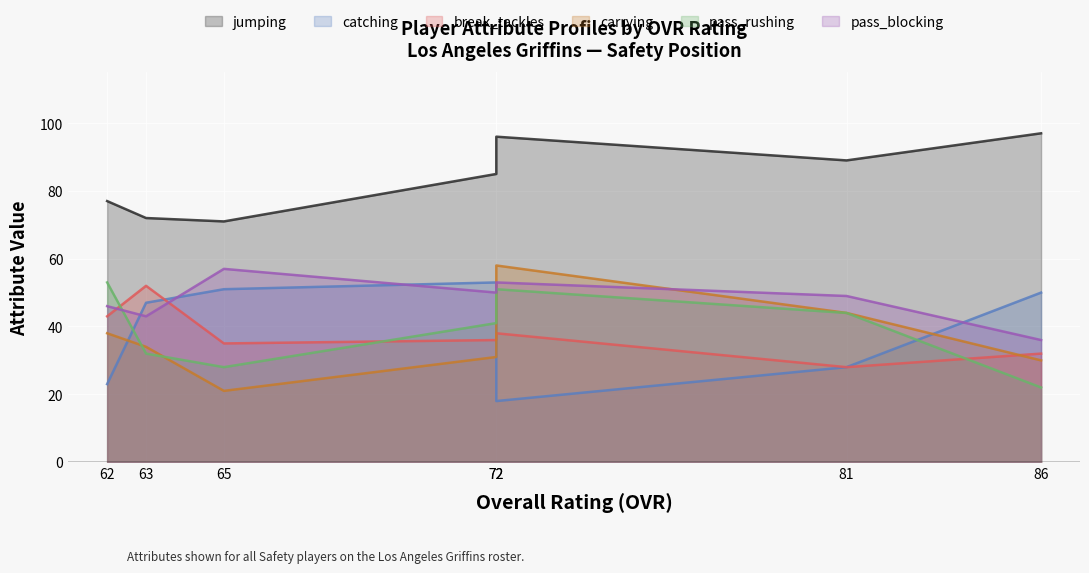

In catching, how many points are lower than both neighbors (excluding endpoints)?

1